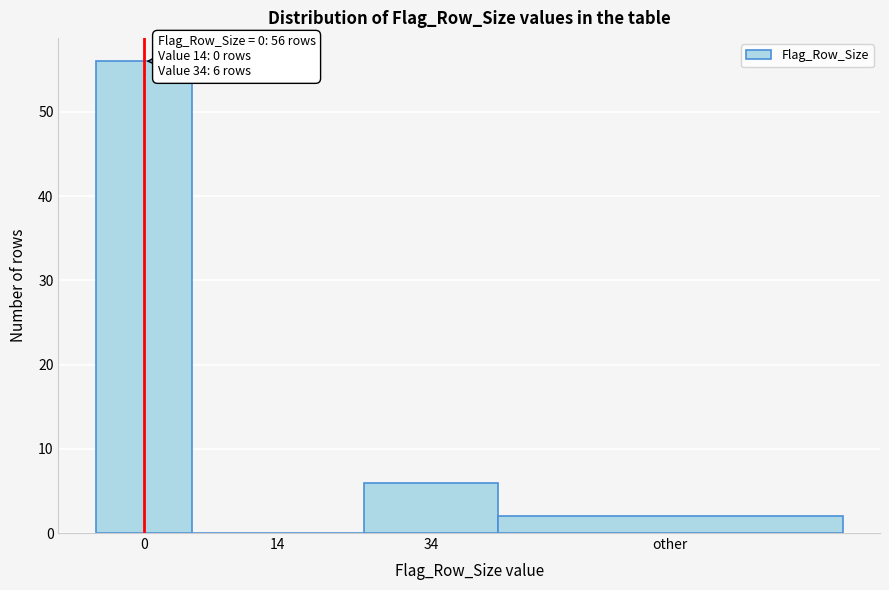

Reading left to right, list all the values displayed in this chart.

0=56	14=0	34=6	other=2